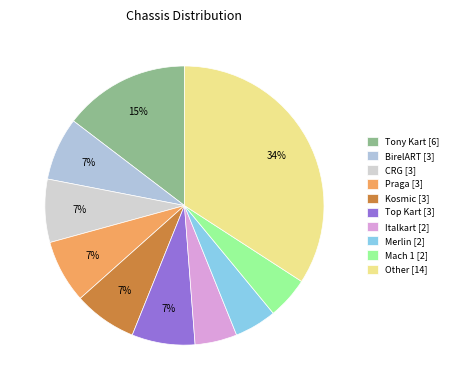

To the nearest percent, what is the average slice percentage?

10%